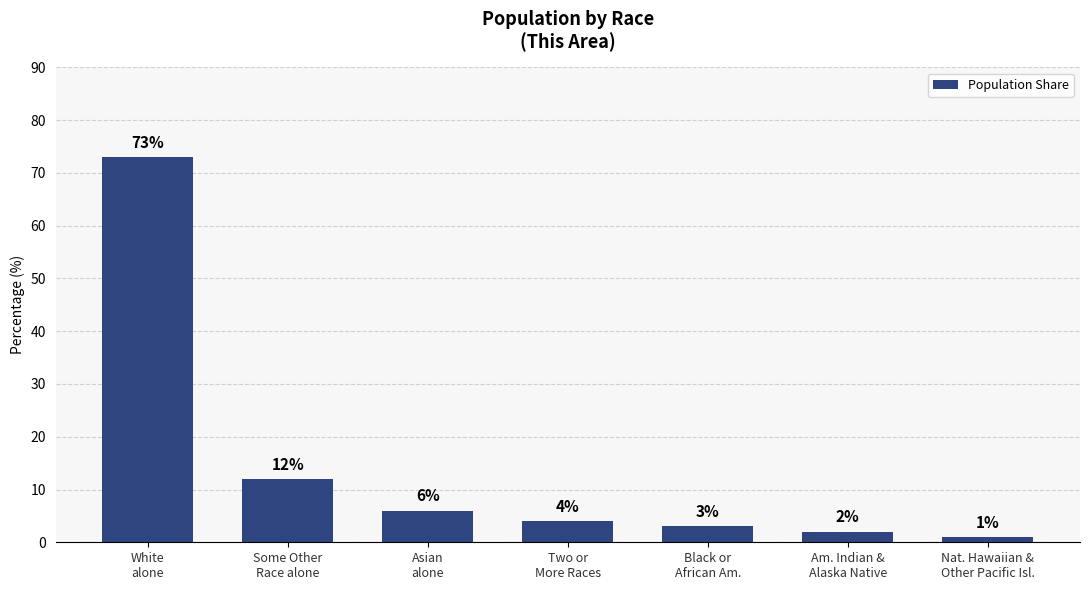

True or false: the data shows 2 at Am. Indian &
Alaska Native.

True